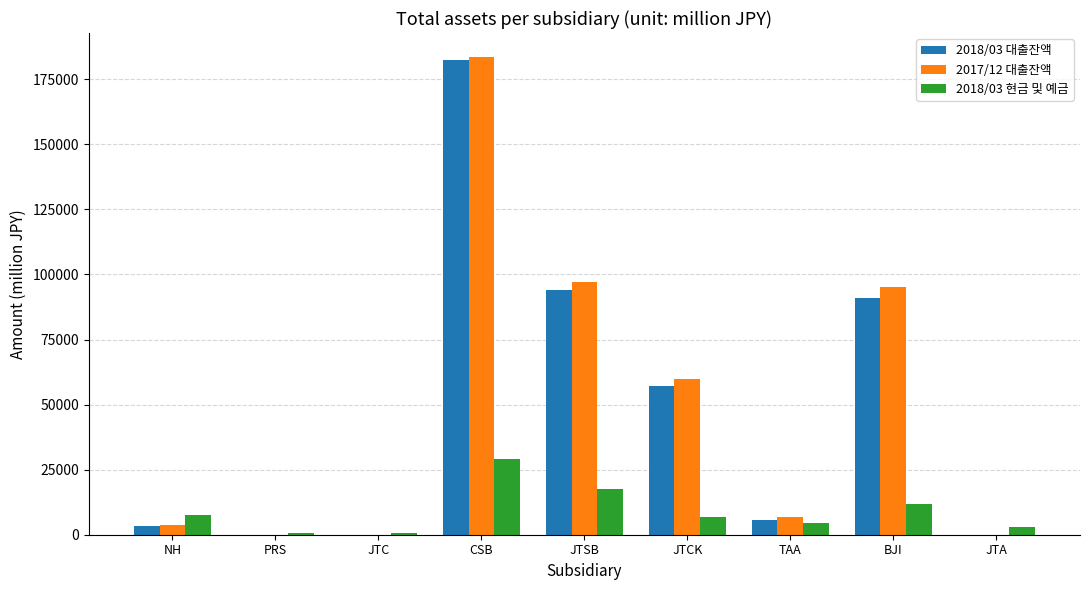

Are the bars horizontal?

No